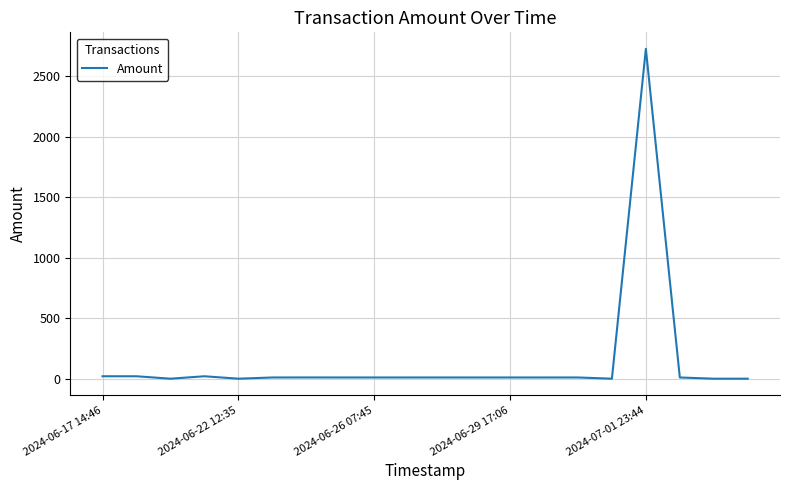

What is the difference between the maximum and minimum values?

2725.8